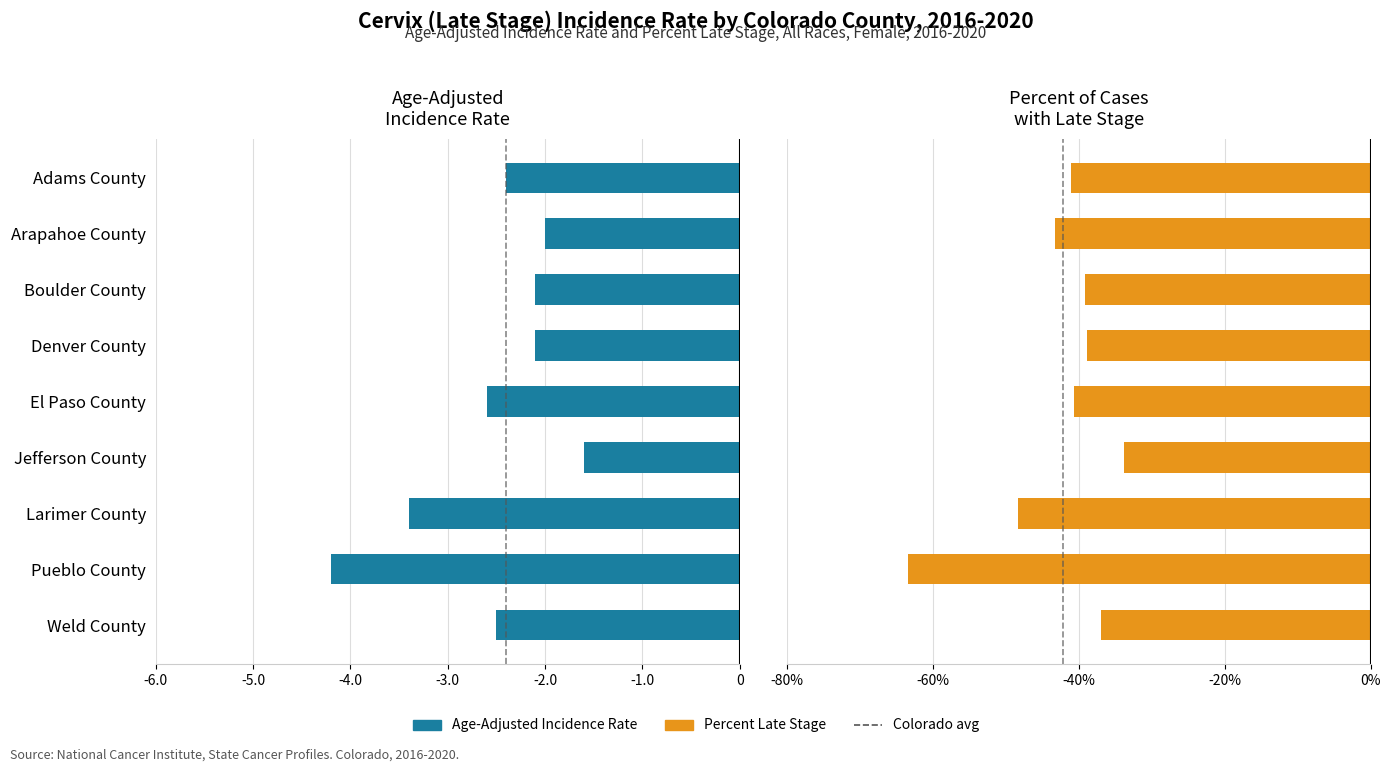

What is the sum of all Age-Adjusted Incidence Rate values?

-22.9